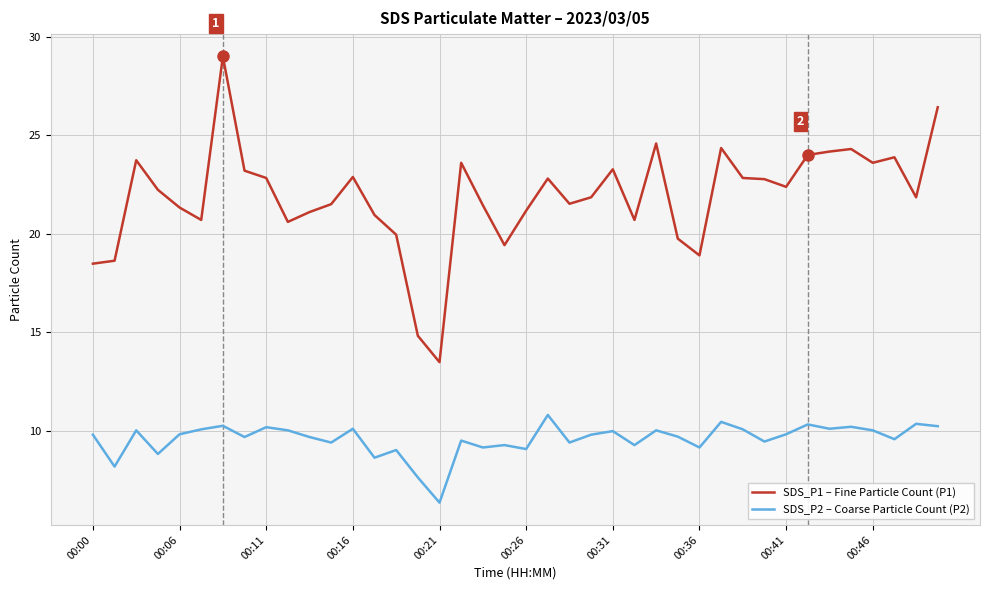

Which series has the widest spread of values?

SDS_P1 – Fine Particle Count (P1)